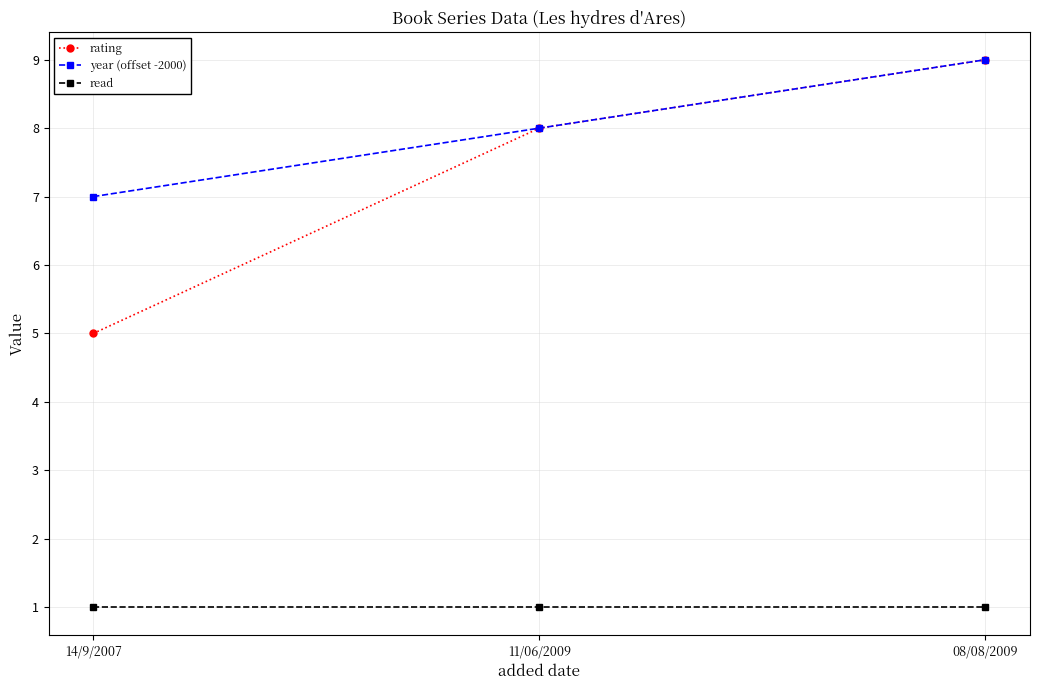

At which category is the sum across all series the highest?

08/08/2009